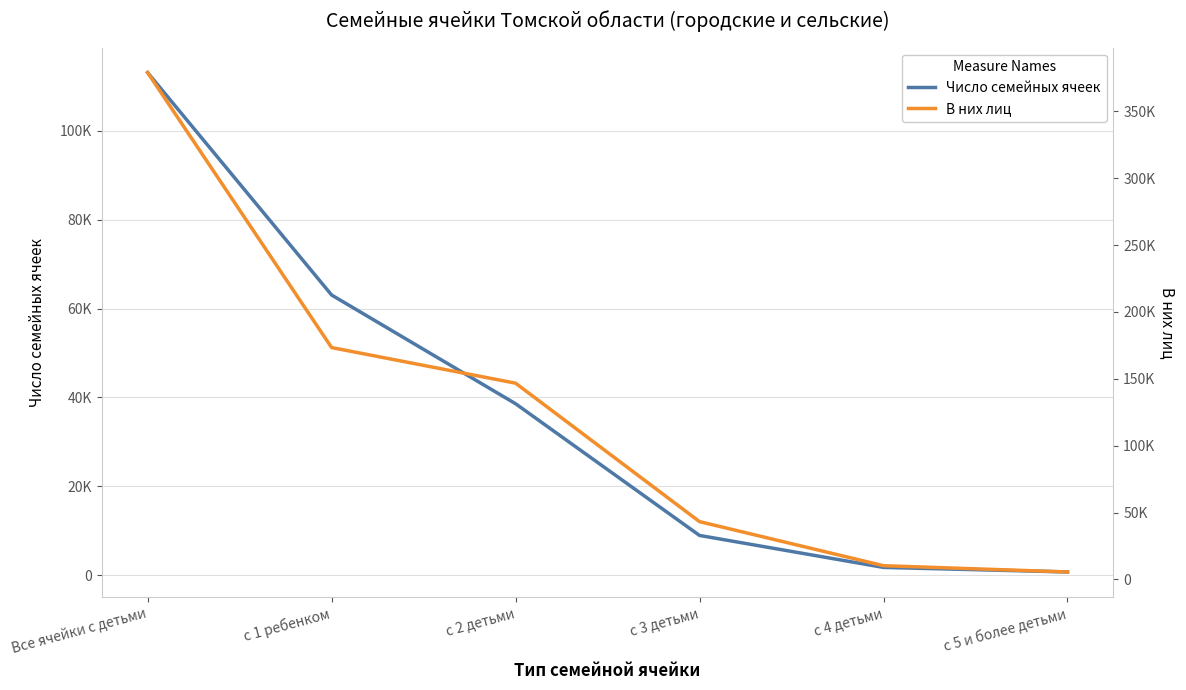

True or false: Число семейных ячеек and В них лиц cross at least once.

False